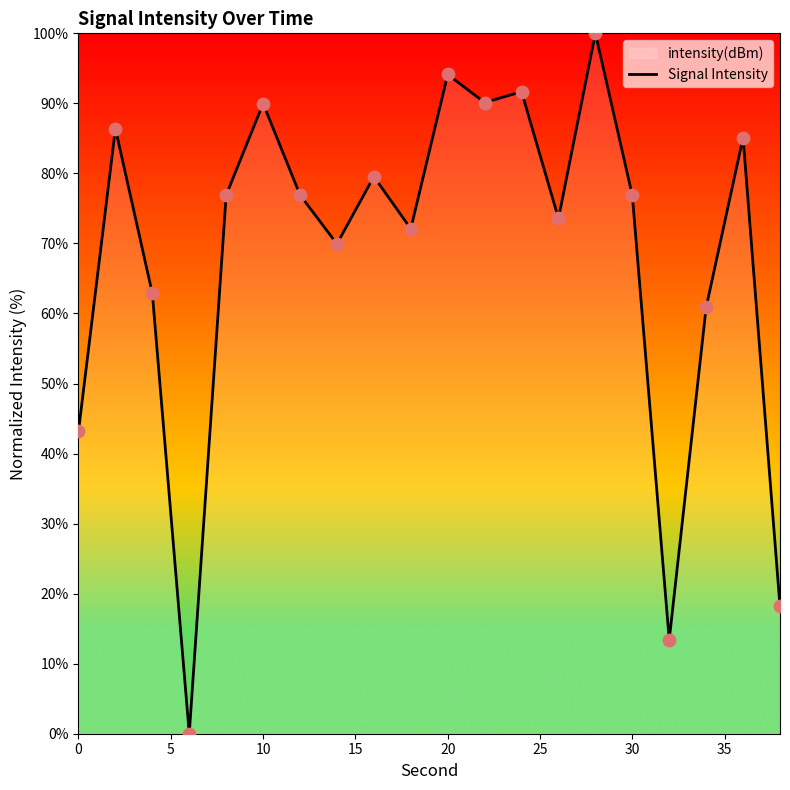

True or false: the data shows 43.2 at 0.

True